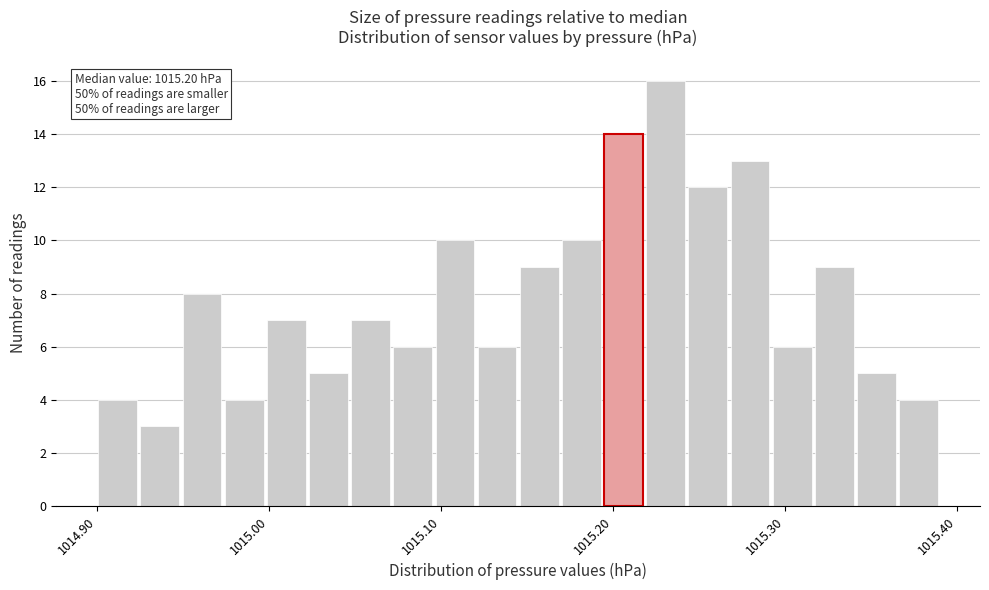

Around what value on the x-axis is the tallest bar? Give the approximate position of its centre, as read against the axis.

1015.23